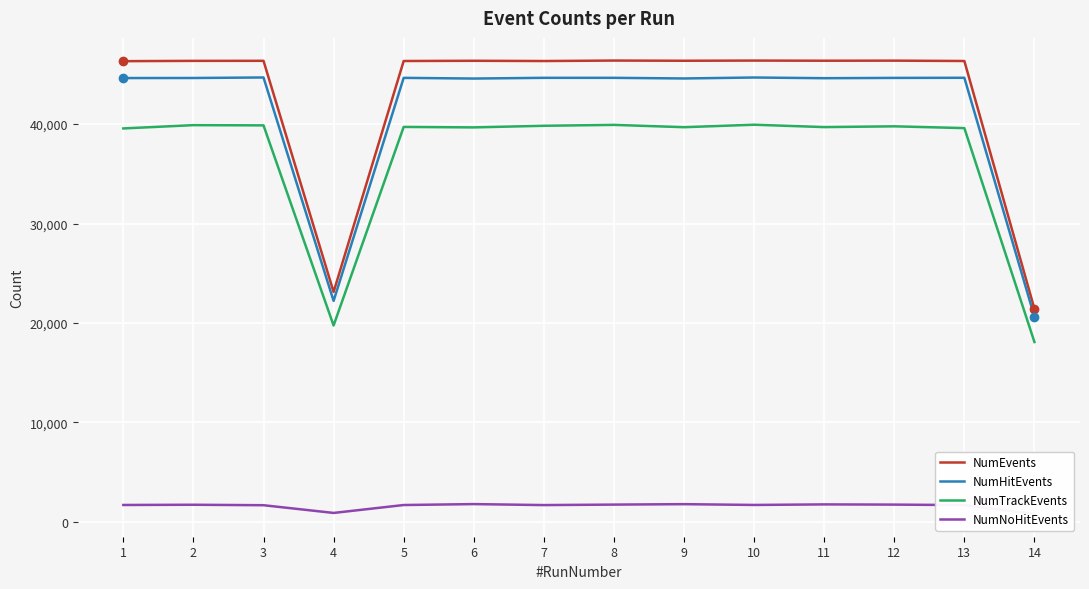

What is the sum of the NumNoHitEvents values at 7 and 6?

3476